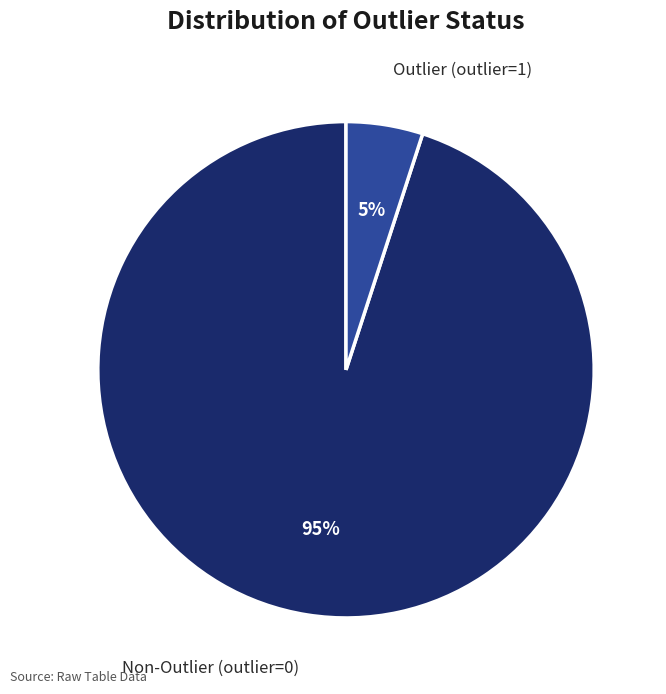

Which slice is the smallest?

Outlier (outlier=1)